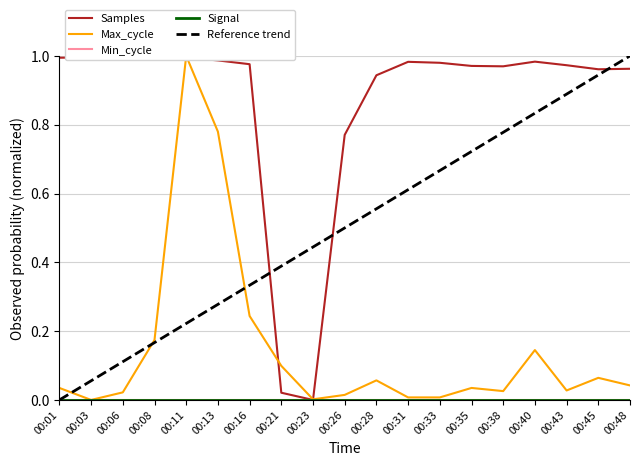

How many distinct data groups are displayed?

5